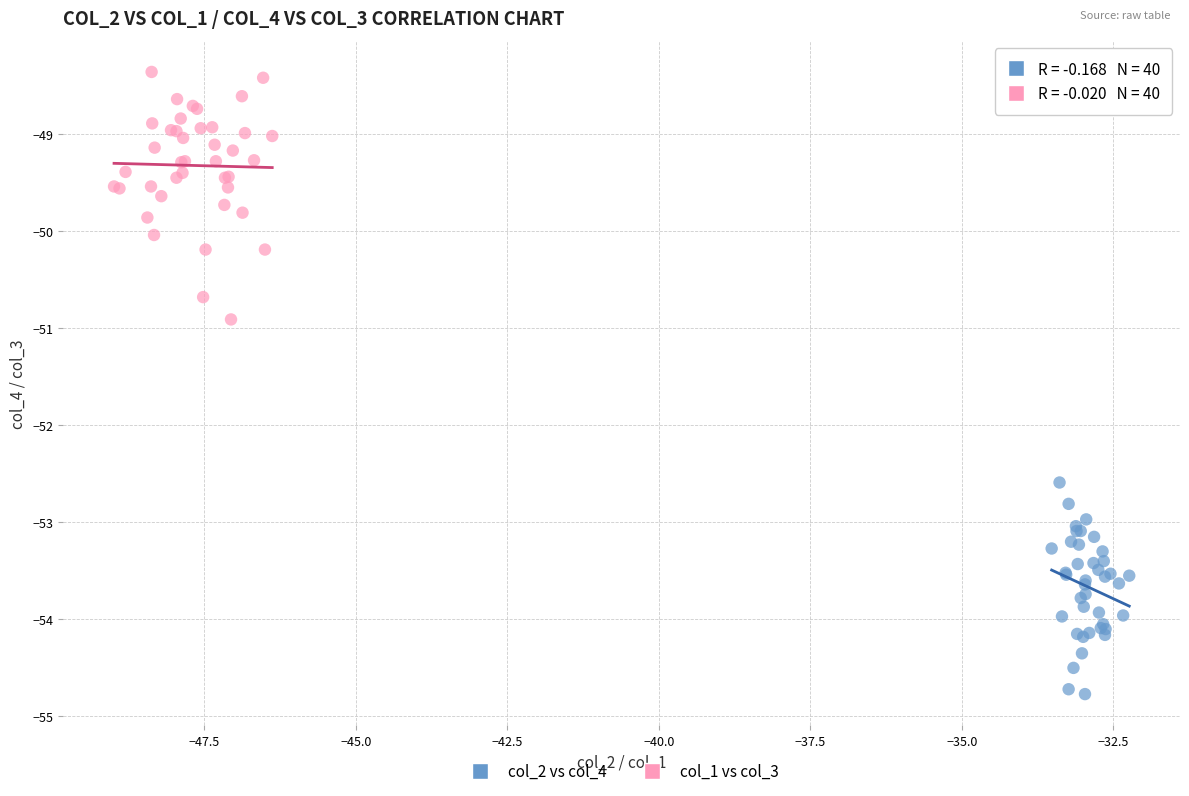

Which series contains the highest Y value?

col_1 vs col_3